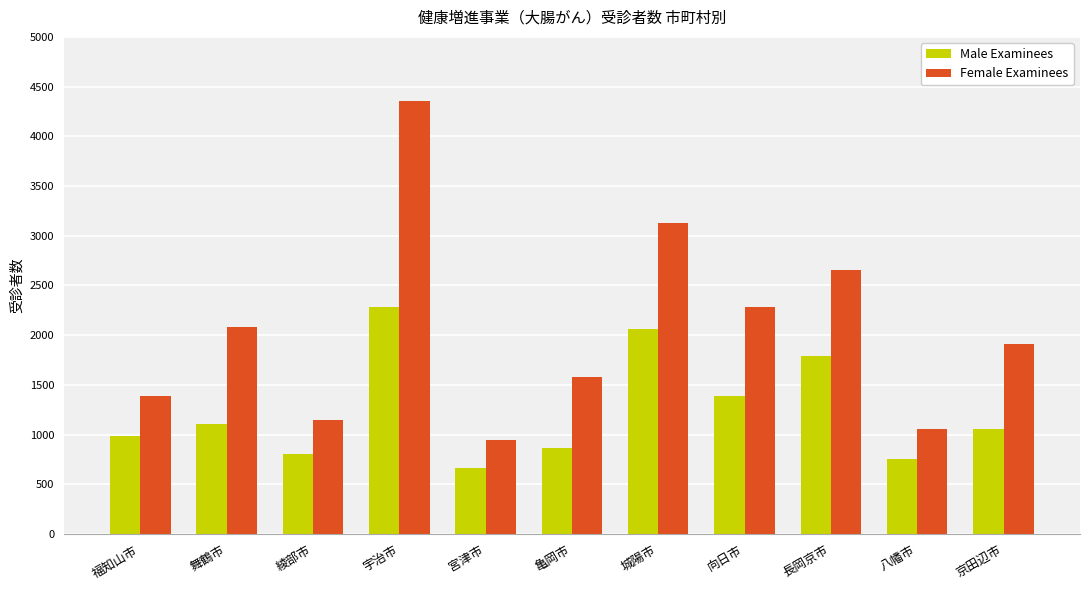

At which label is Male Examinees closest to 1474?

向日市